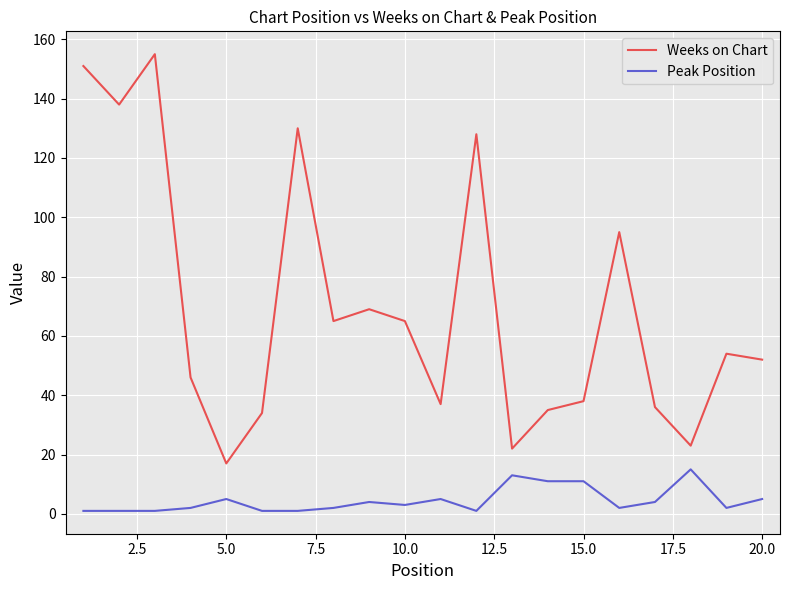

Rank the series by their average value, from lowest to highest.

Peak Position, Weeks on Chart